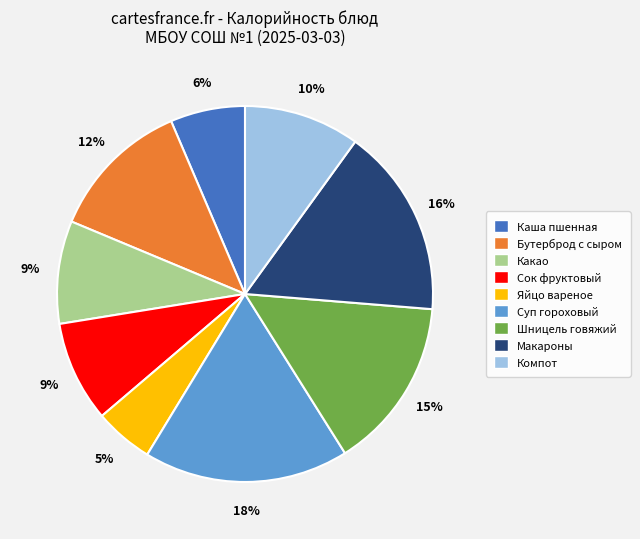

Count the number of slices in the pie.

9